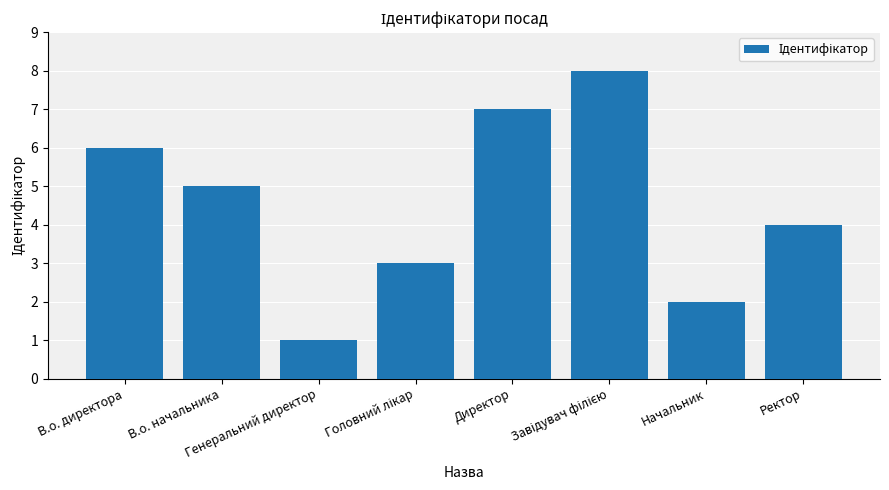

How many values are between 3 and 7?

5